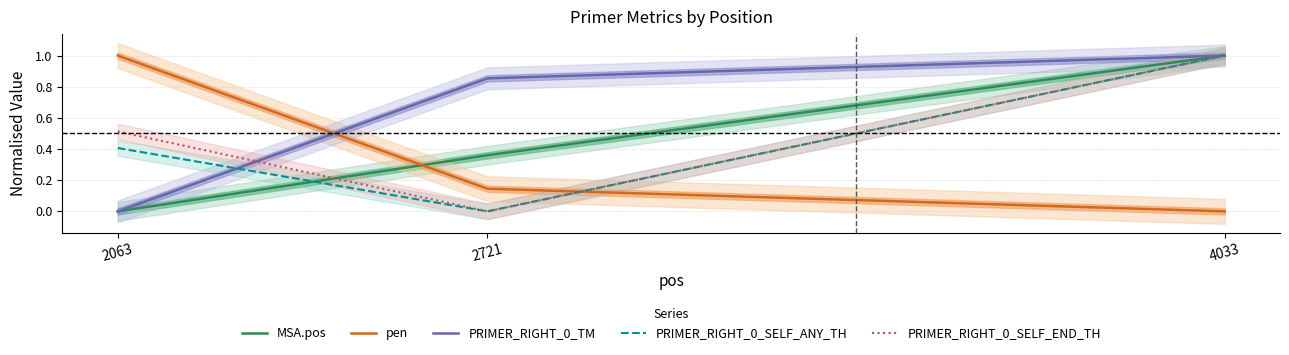

What are all the series names shown in the legend?

MSA.pos, pen, PRIMER_RIGHT_0_TM, PRIMER_RIGHT_0_SELF_ANY_TH, PRIMER_RIGHT_0_SELF_END_TH